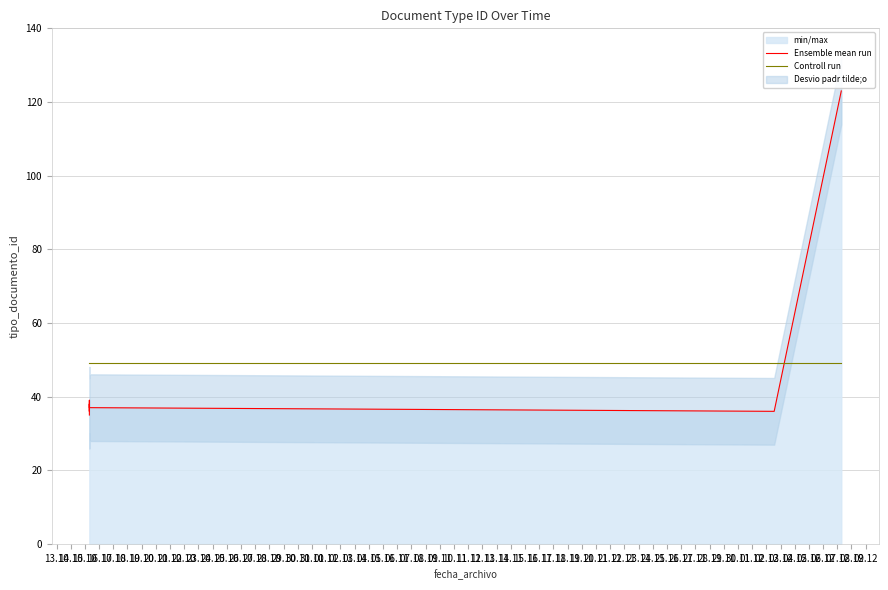

Which series has the largest total across all categories?

Ensemble mean run